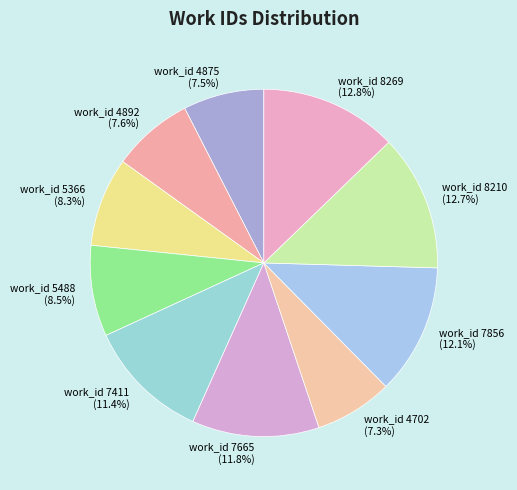

Does work_id 8269 represent more than half of the total?

No